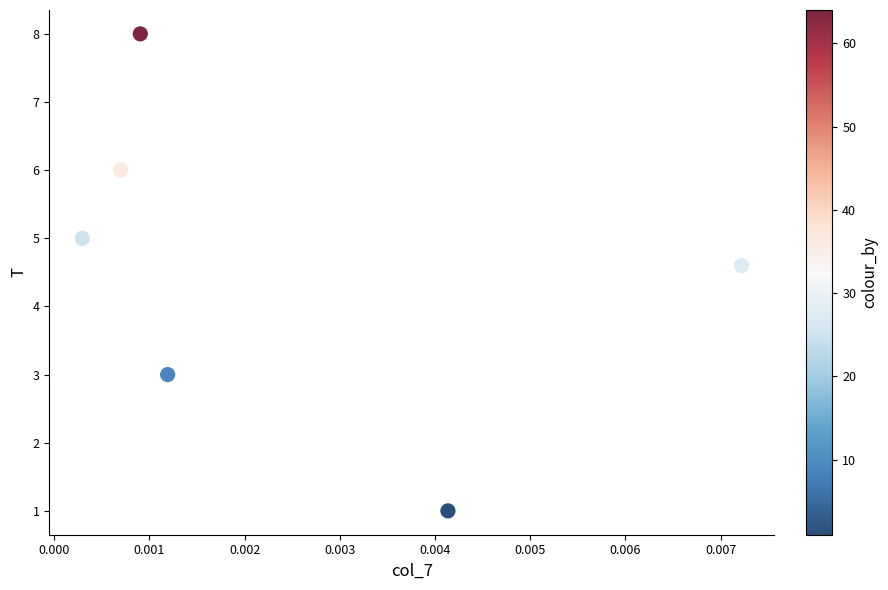

What Y value in the scatter plot is closest to 4?

4.6